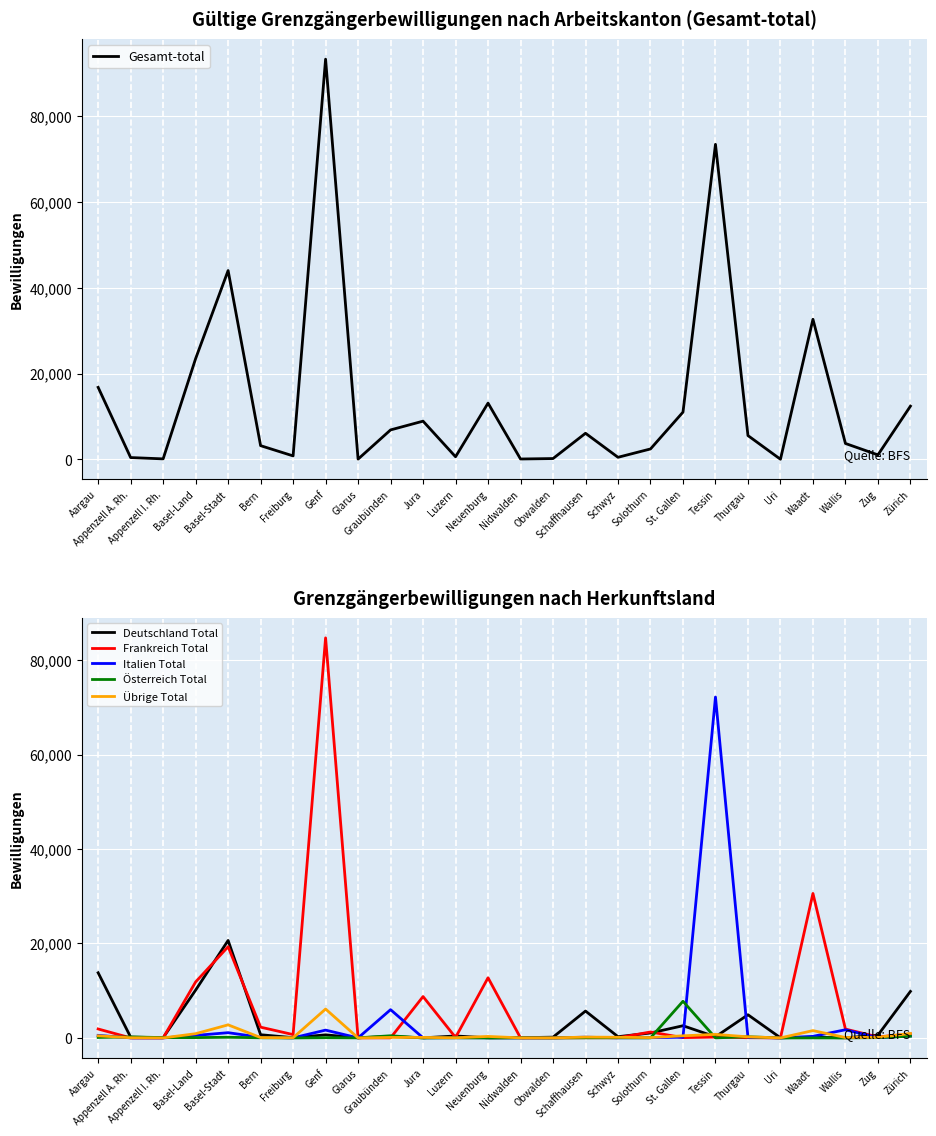

What is the difference between the maximum and minimum values in the Österreich Total series?

7766